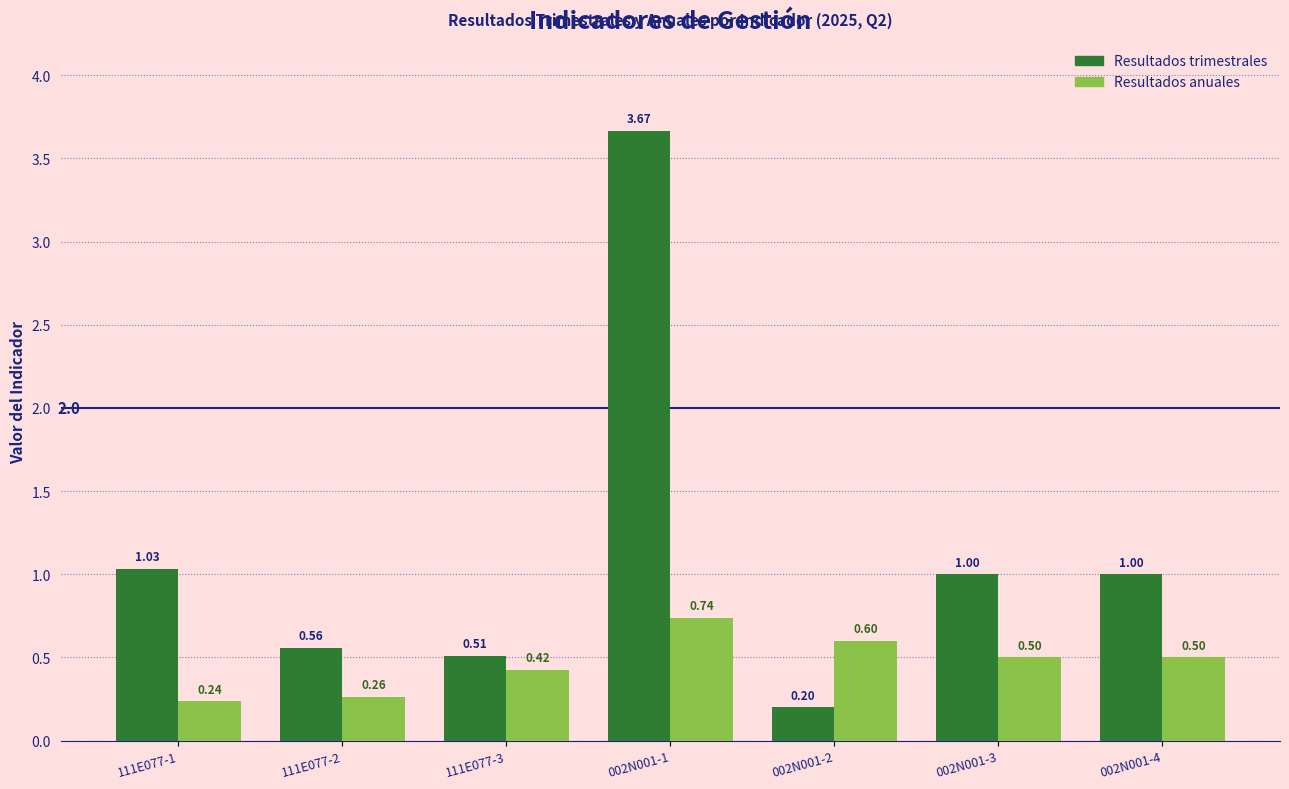

What is the value of the Resultados anuales bar at the 5th from the left?

0.6